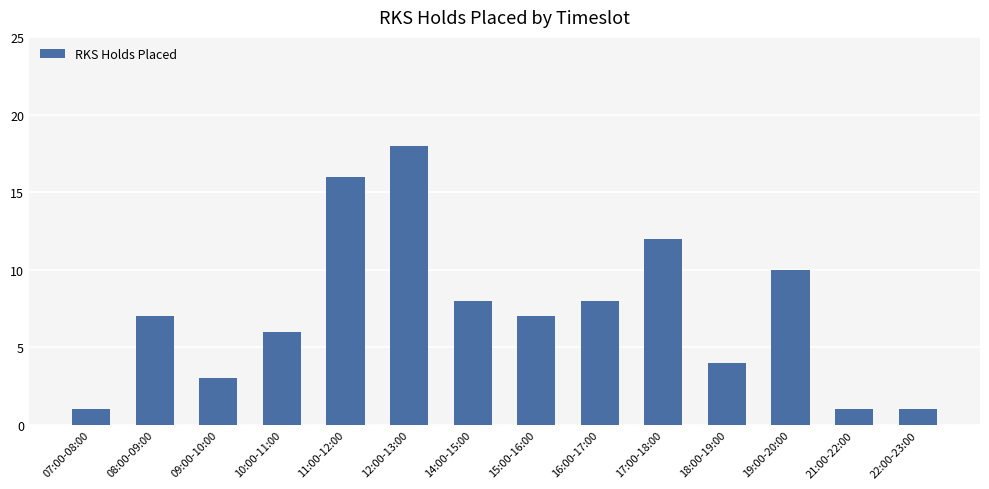

True or false: the data shows 16 at 11:00-12:00.

True